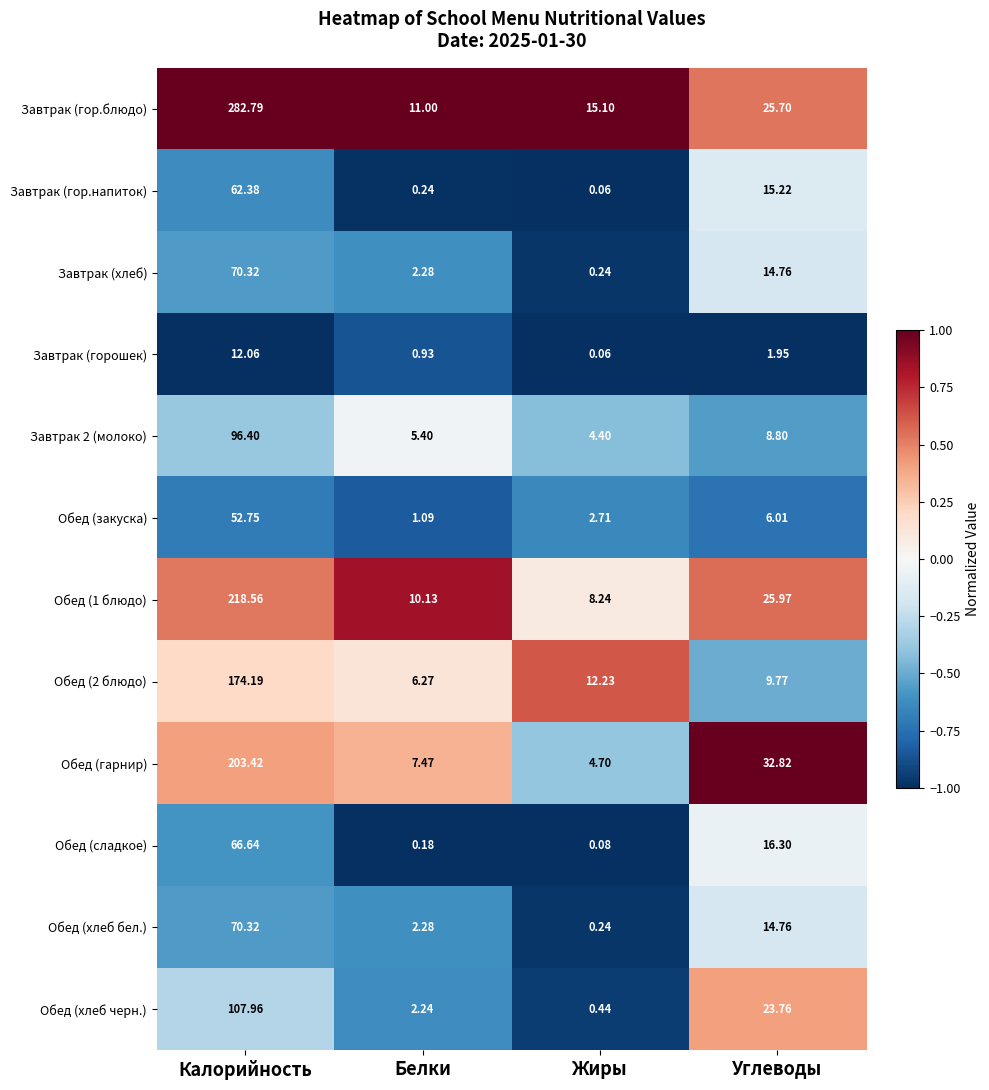

How many data points does each series have?

4